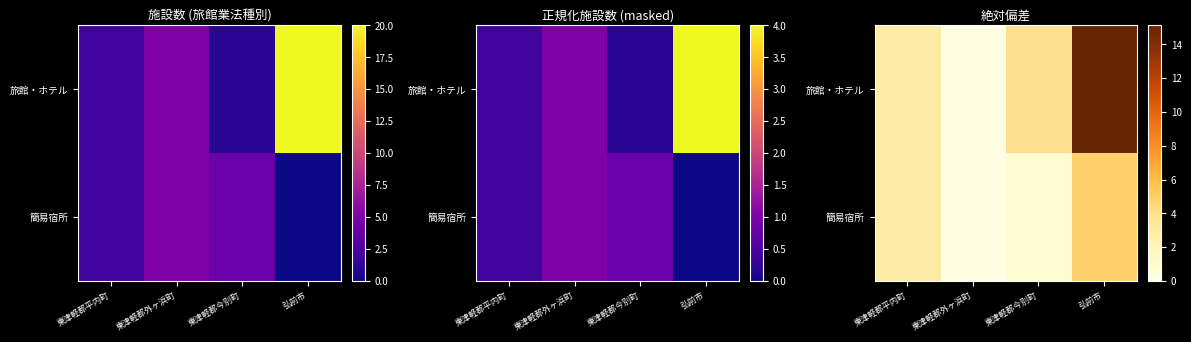

The 簡易宿所 series shows 0.2 at 東津軽郡外ヶ浜町. True or false?

False